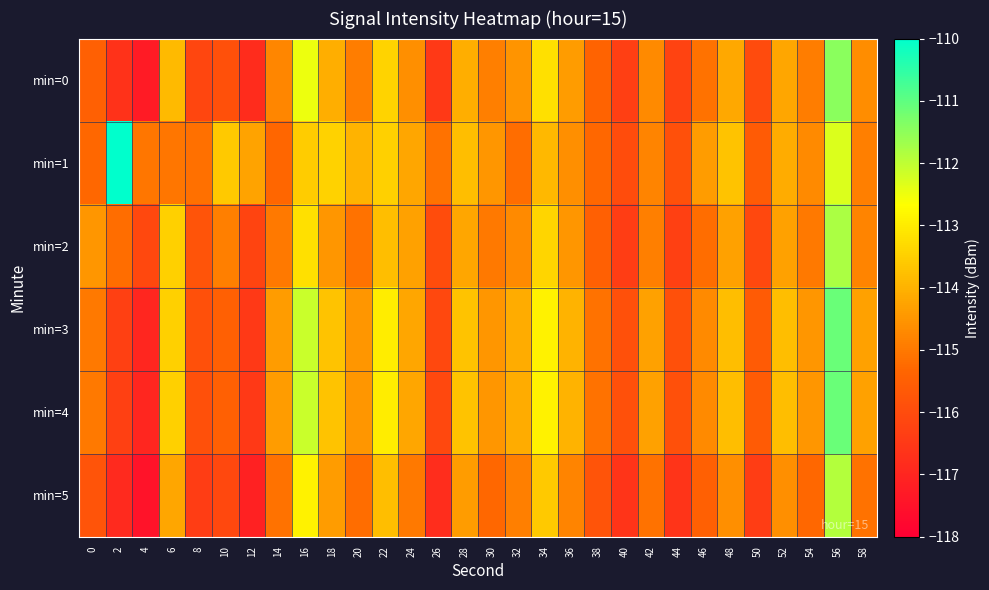

Rank the series at 4 from highest to lowest value.

min=1, min=2, min=3, min=4, min=0, min=5